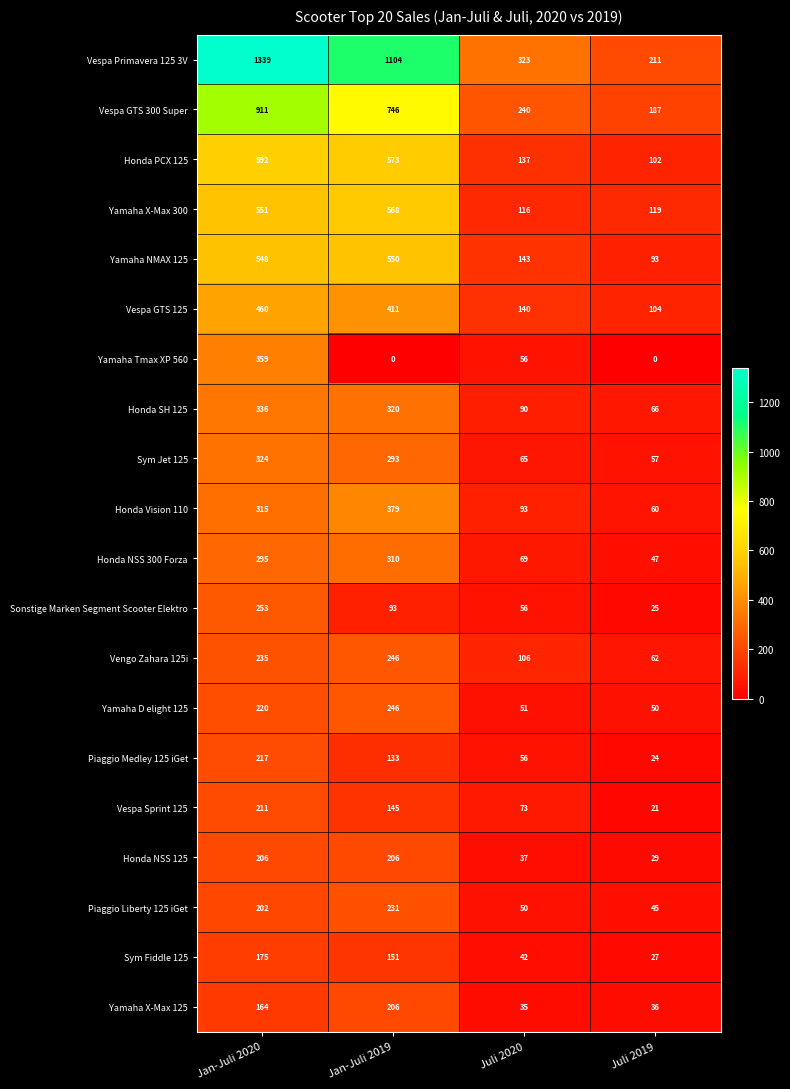

Where is Vespa GTS 125 nearest to the value 282?

Jan-Juli 2019